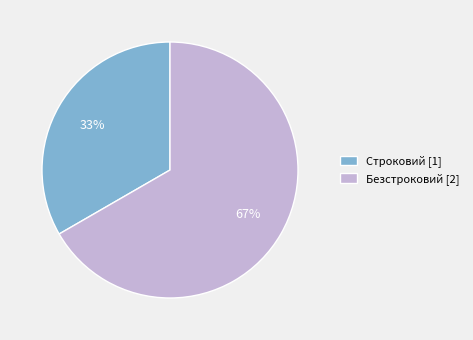

Approximately how many times larger is the value at Строковий [1] compared to Безстроковий [2]?

0.5